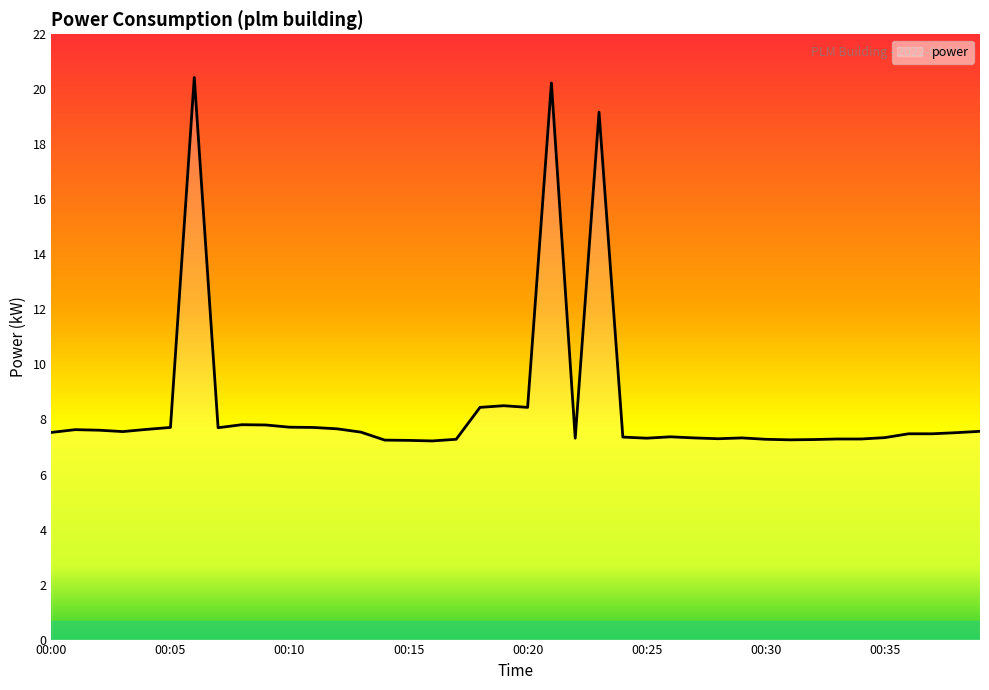

What is the difference between the maximum and minimum values?

13.2